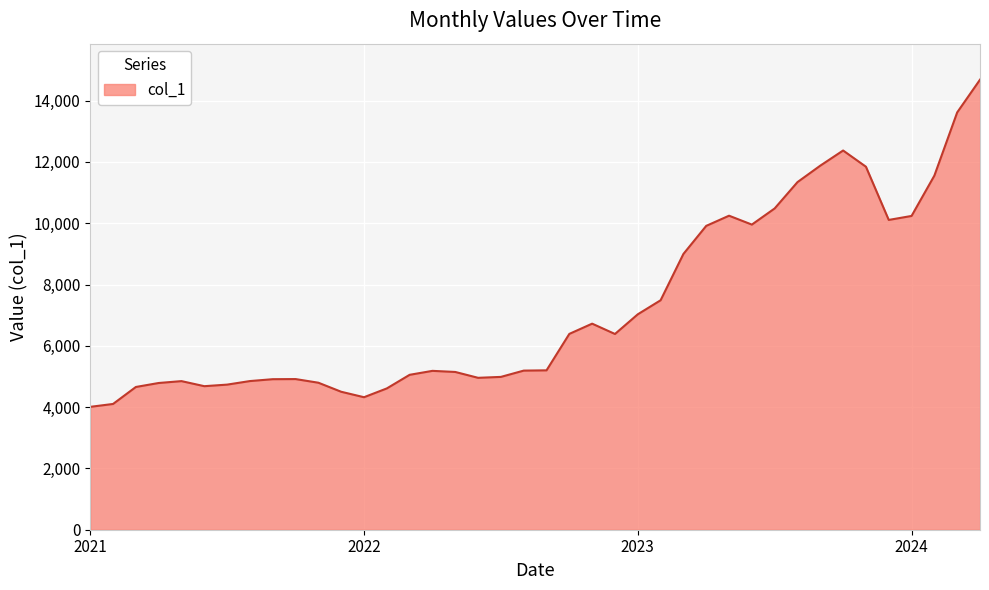

Count the number of categories in the chart.

40